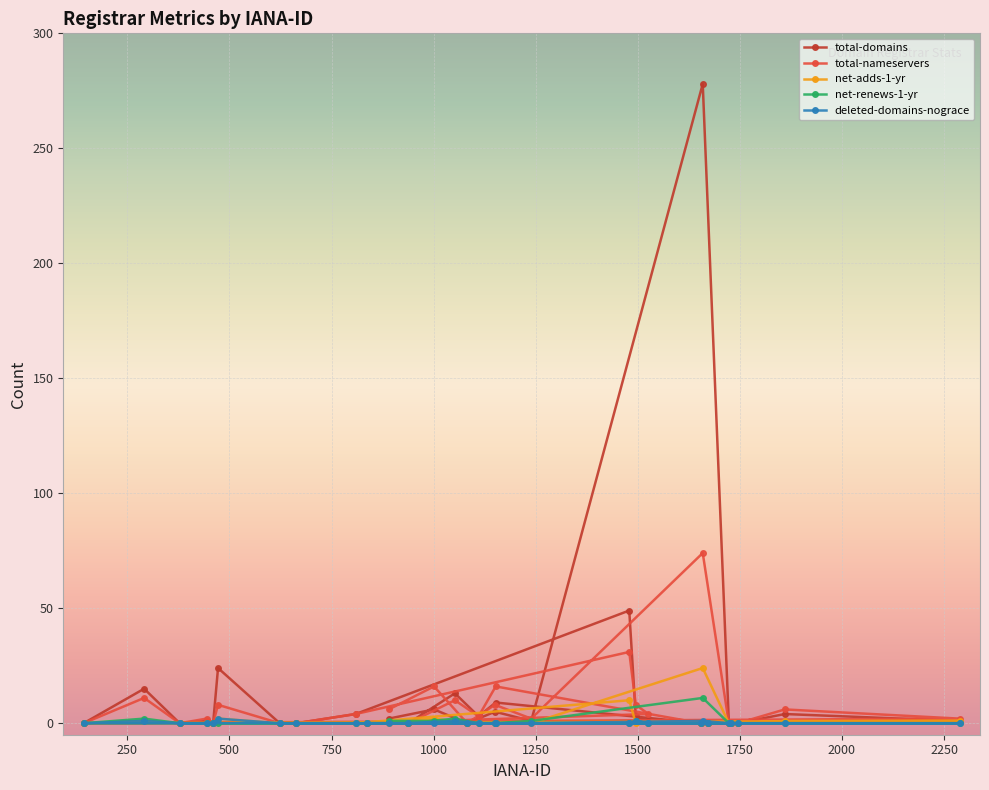

How many lines are shown in the chart?

5